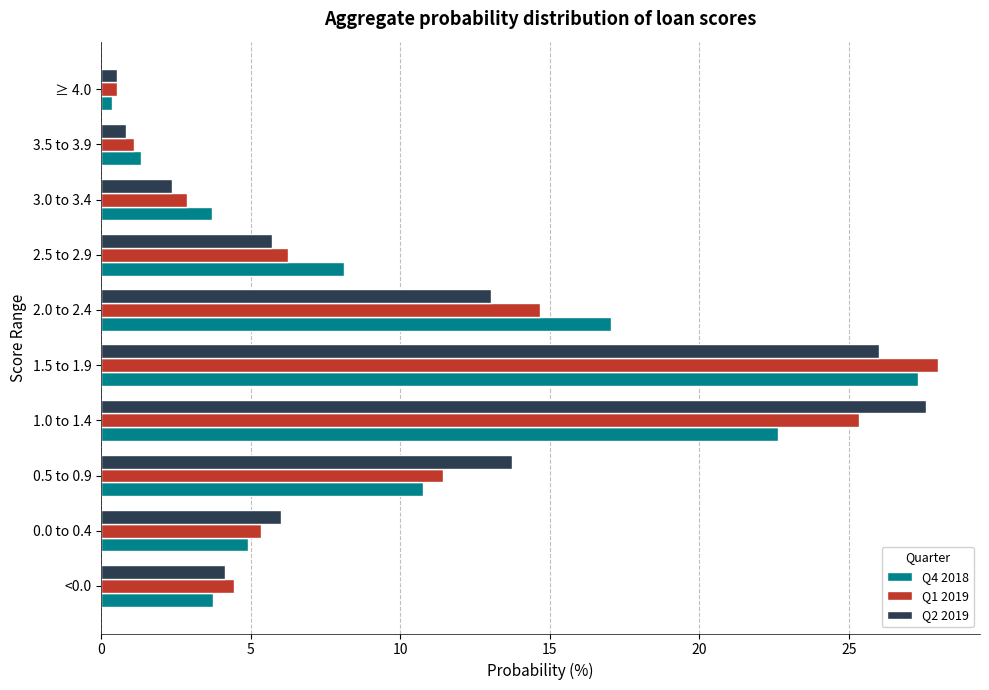

The value of Q2 2019 at 0.5 to 0.9 is 13.8. True or false?

True